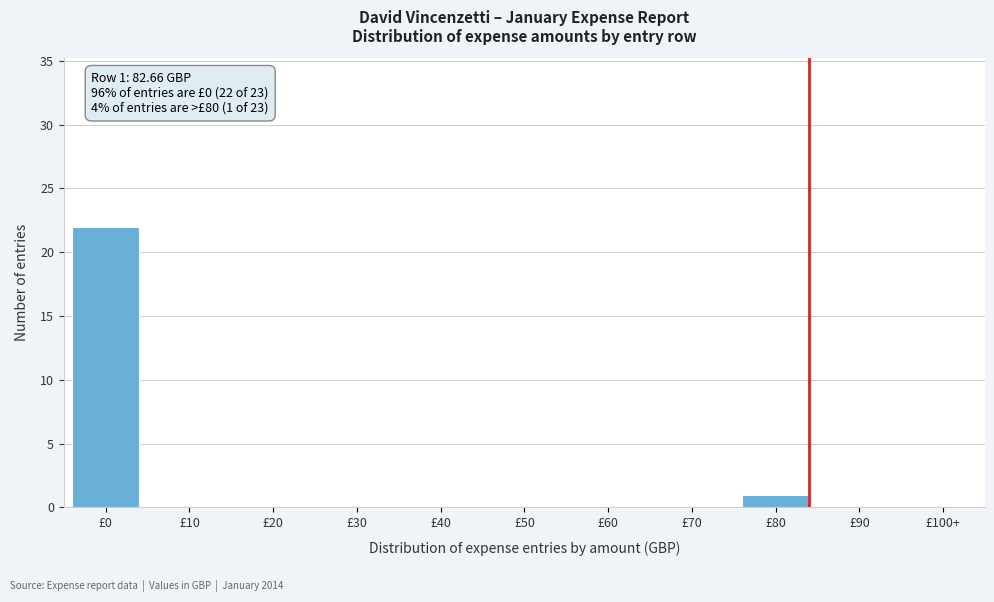

Reading left to right, list all the values displayed in this chart.

£0=22	£10=0	£20=0	£30=0	£40=0	£50=0	£60=0	£70=0	£80=1	£90=0	£100+=0